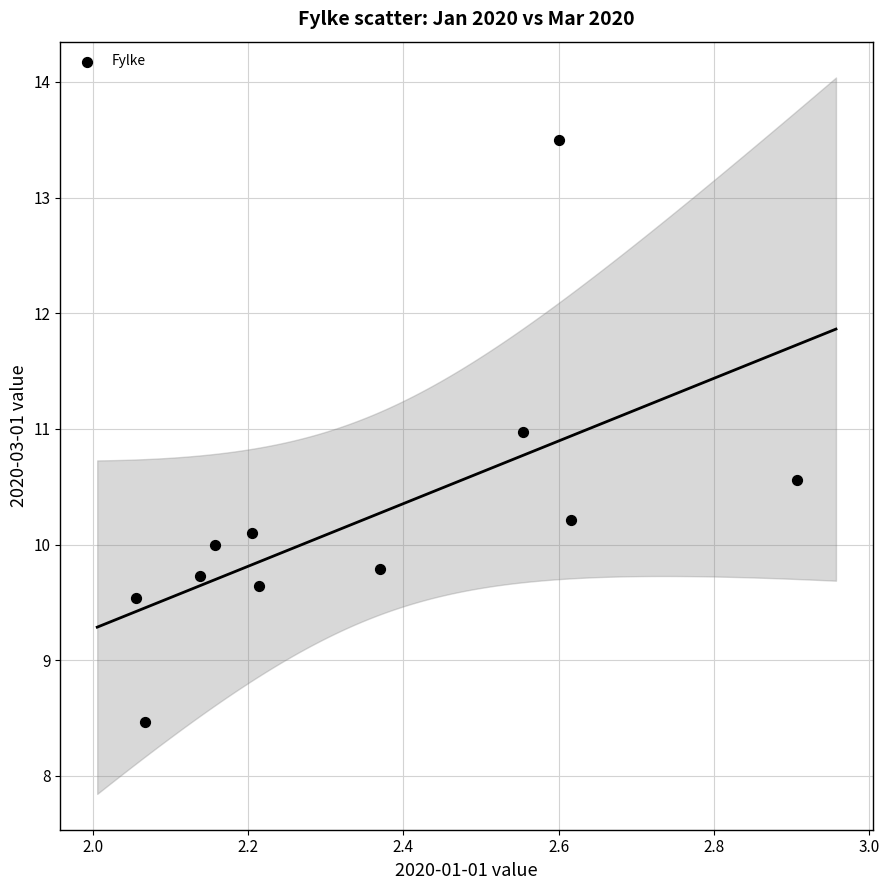

What is the range of X values (max minus min)?

0.9